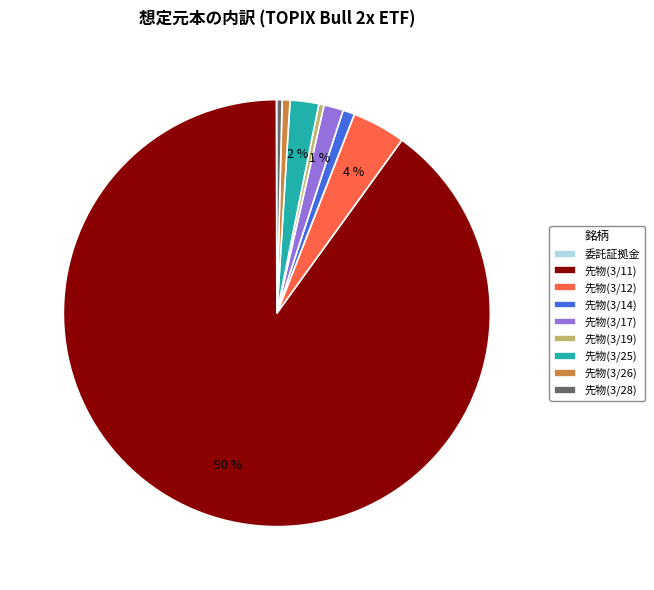

Which category has the biggest portion of the pie?

先物(3/11)